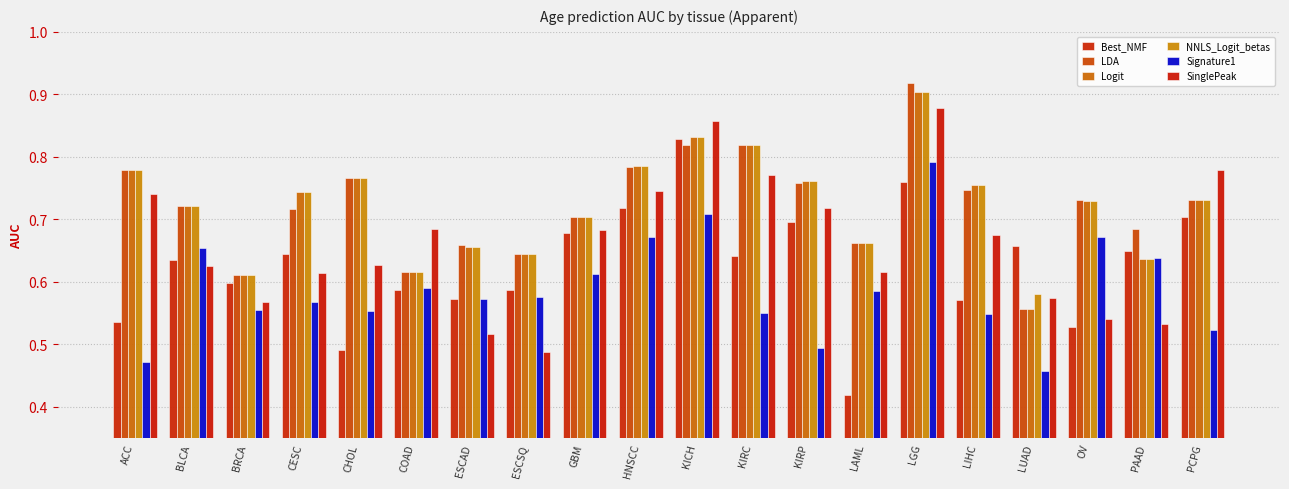

At which category is the sum across all series the highest?

LGG